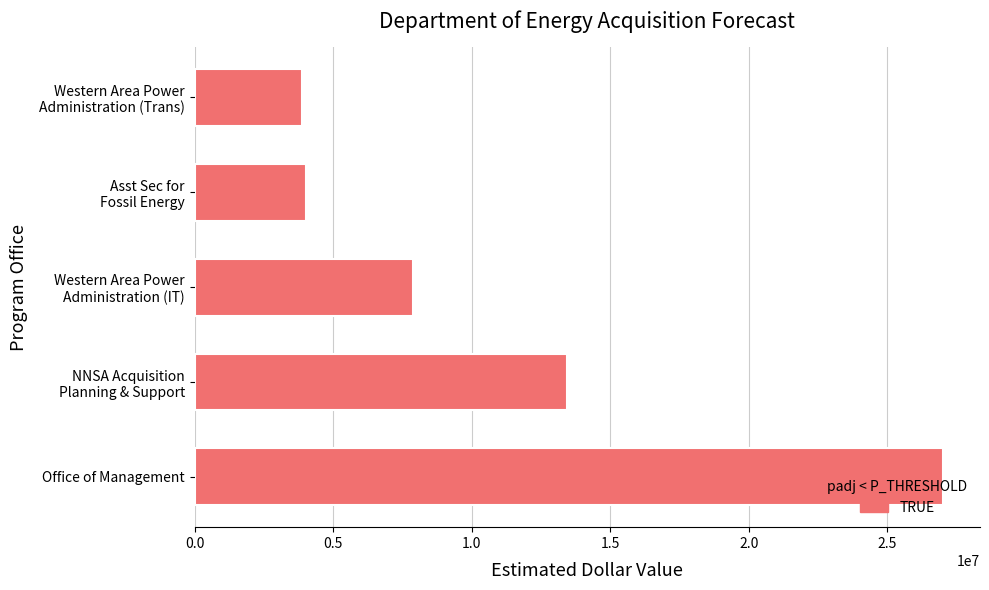

Which label corresponds to the largest value in the chart?

Office of Management